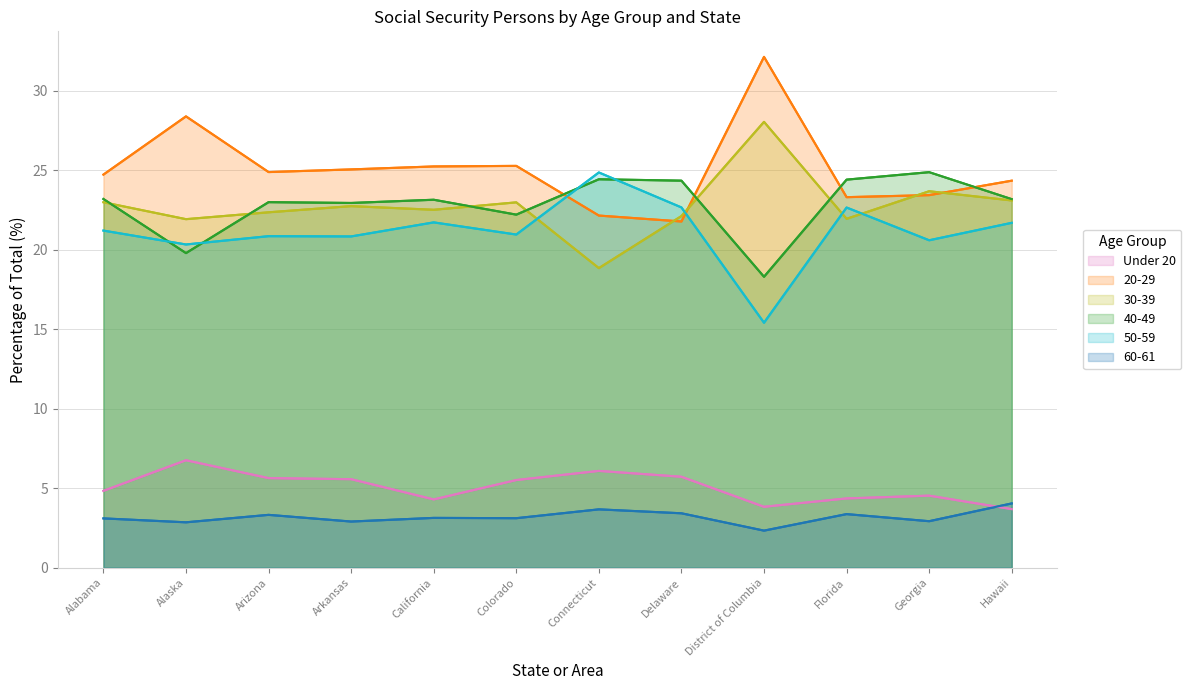

What position from the left is Arizona?

3